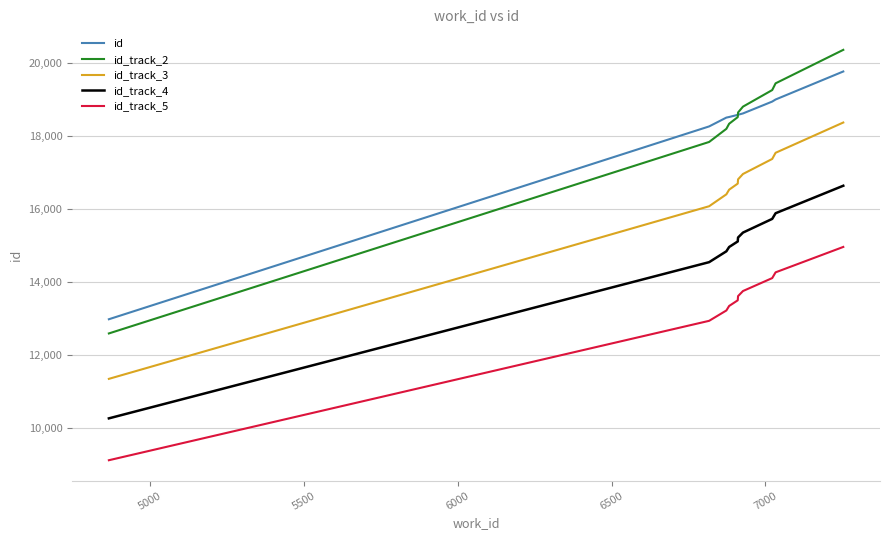

List the series in order of their peak value, lowest first.

id_track_5, id_track_4, id_track_3, id, id_track_2